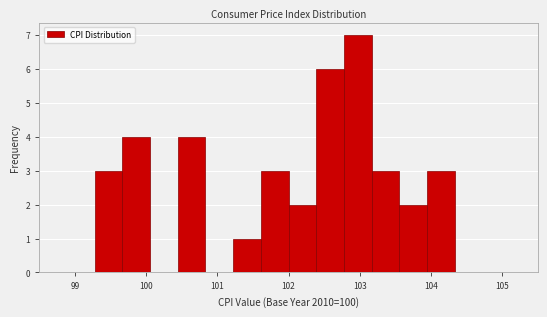

Read against the x-axis, roughly where is the centre of the tallest bar?

103.0